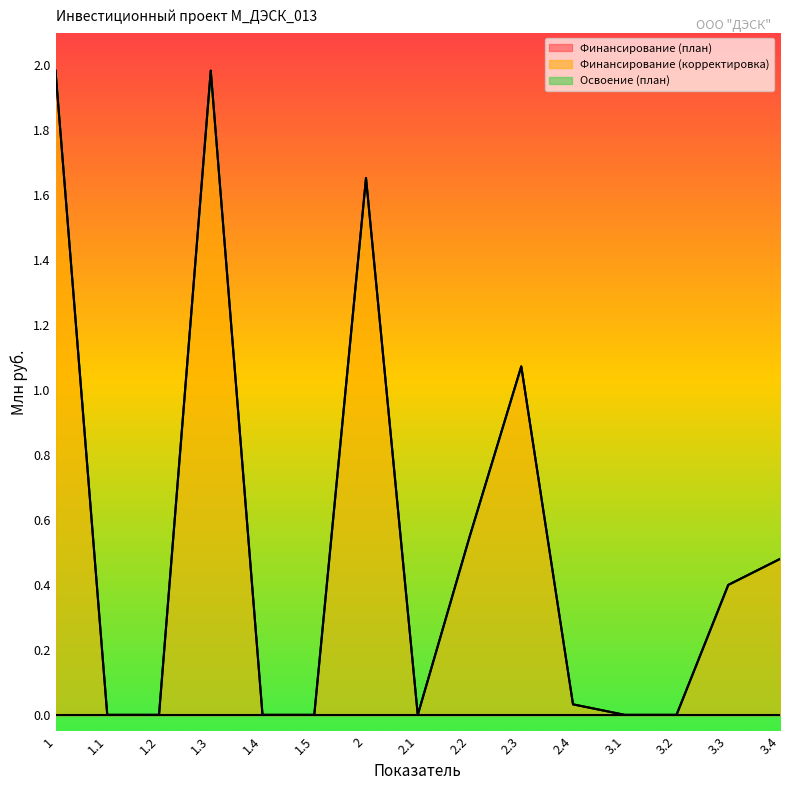

True or false: Финансирование (план) and Освоение (план) cross at least once.

False